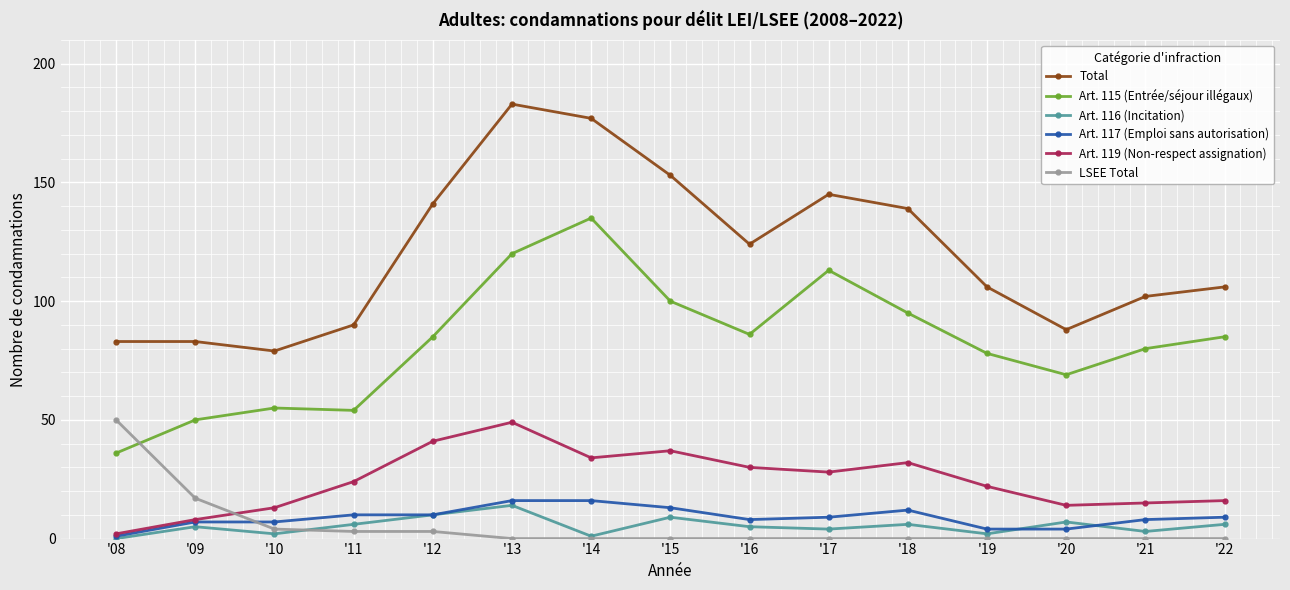

What is the difference between the Art. 119 (Non-respect assignation) values at '18 and '13?

17